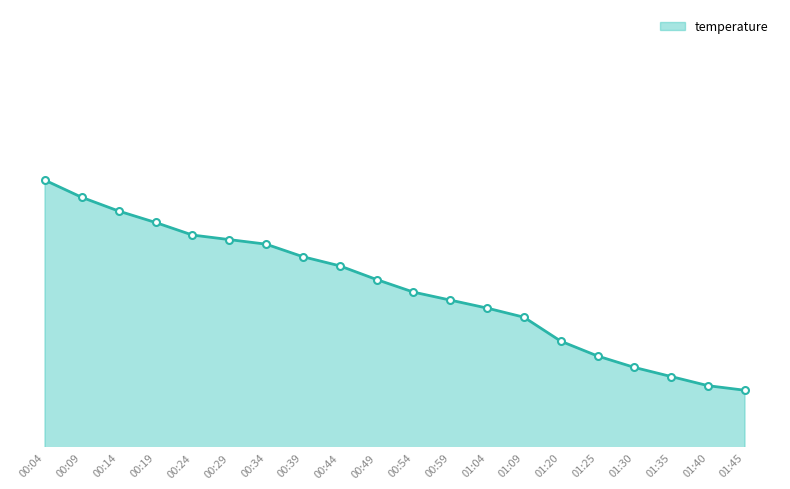

What position from the left is 00:34?

7